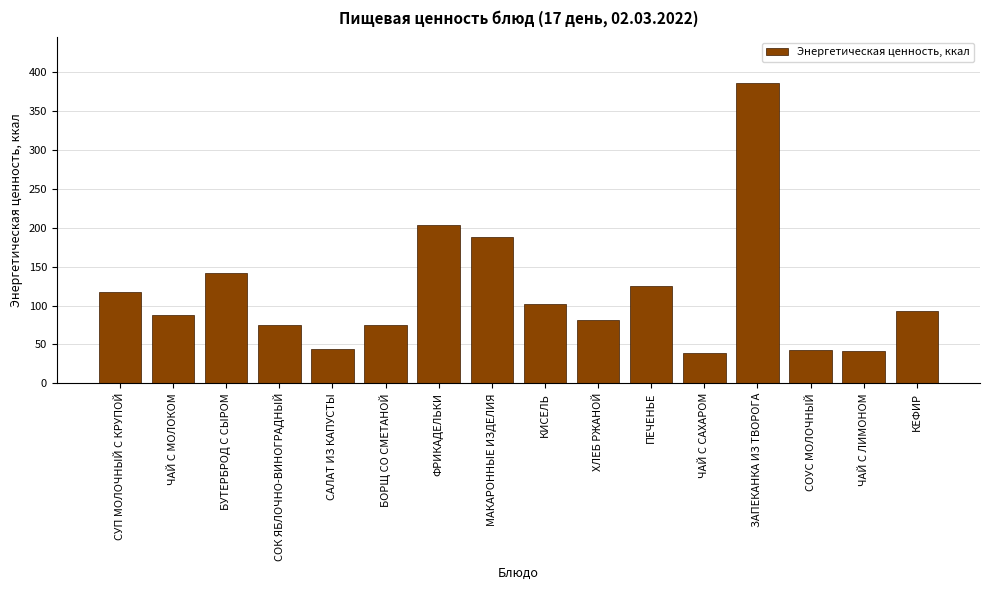

The chart shows a value of 141.6 at БУТЕРБРОД С СЫРОМ. True or false?

True